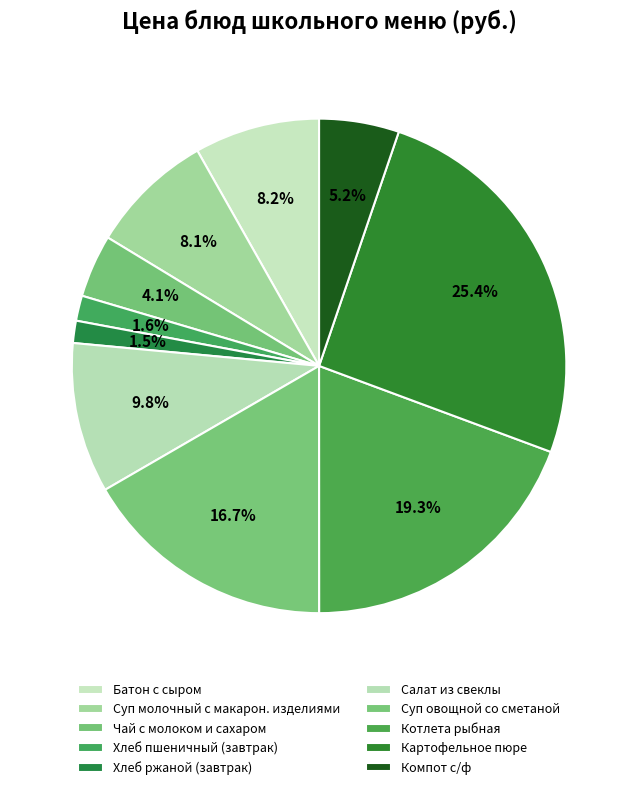

To the nearest percent, what percentage of the pie is Суп овощной со сметаной?

17%